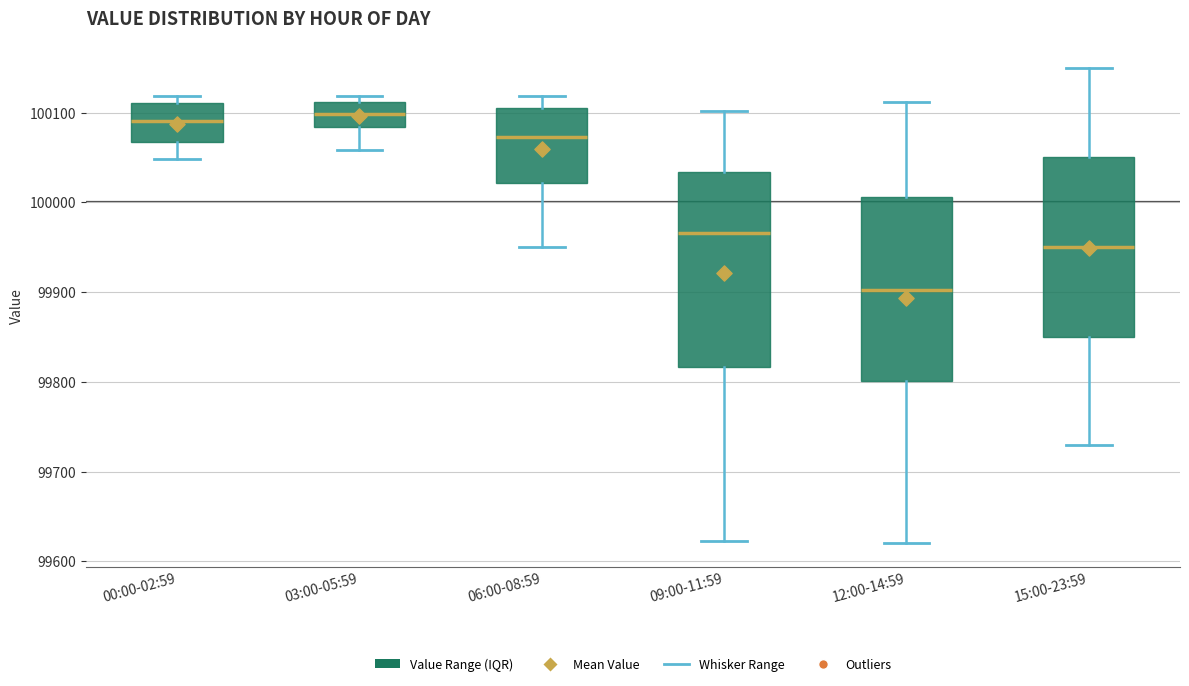

Reading left to right, transcribe this box plot: for each box, give where its median line is, the range the box spans, and where its two whiskers end, as read against the y-axis. The values are not printed on the chart, so give them approximately, as read against the axis.

00:00-02:59: median 100090, box 100070 to 100110, whiskers 100050 to 100120
03:00-05:59: median 100100, box 100080 to 100110, whiskers 100060 to 100120
06:00-08:59: median 100070, box 100020 to 100100, whiskers 99950 to 100120
09:00-11:59: median 99970, box 99820 to 100030, whiskers 99620 to 100100
12:00-14:59: median 99900, box 99800 to 100010, whiskers 99620 to 100110
15:00-23:59: median 99950, box 99850 to 100050, whiskers 99730 to 100150